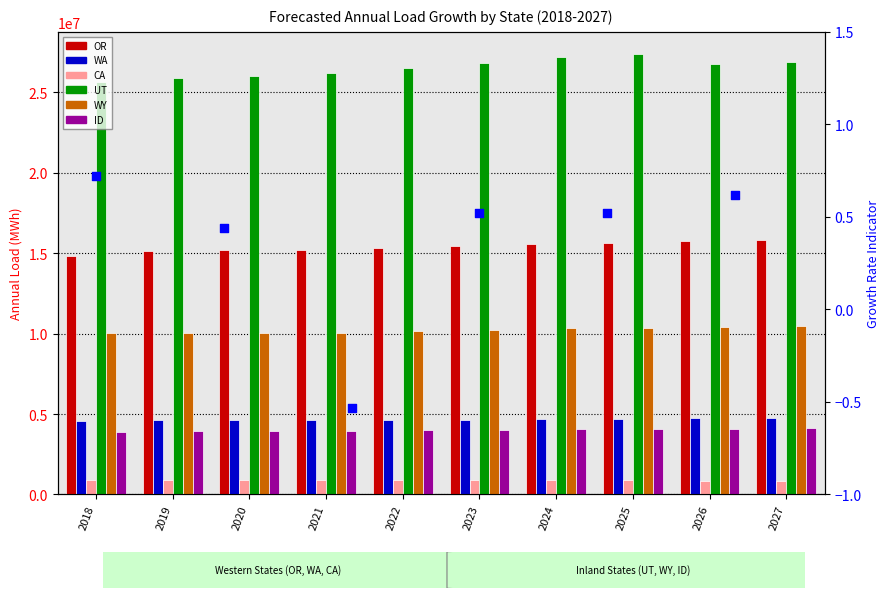

Which series has the largest Y range (max minus min)?

UT